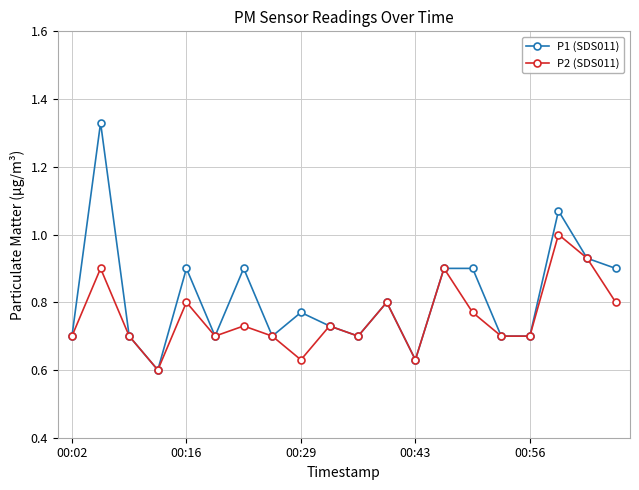

True or false: P2 (SDS011) has more than 0 interior local peaks.

True